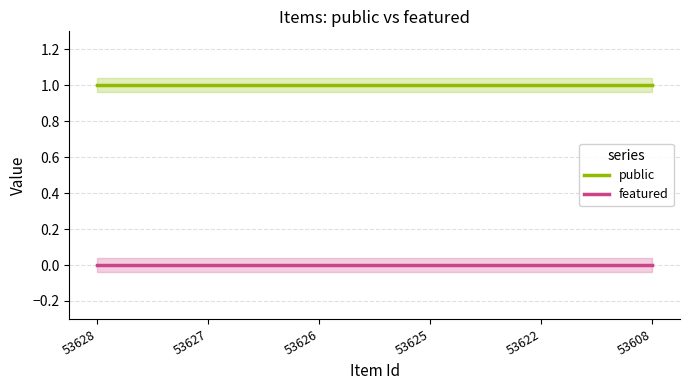

Does the chart display data point markers on the line(s)?

No